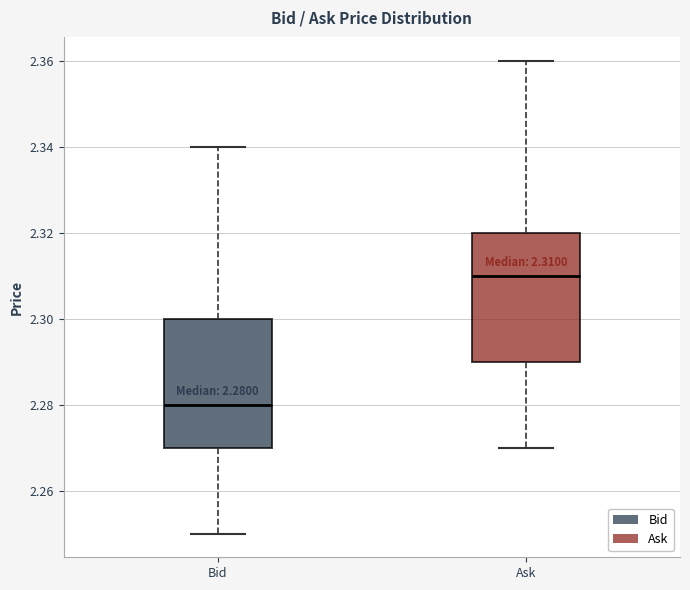

Which box has the highest median line?

Ask